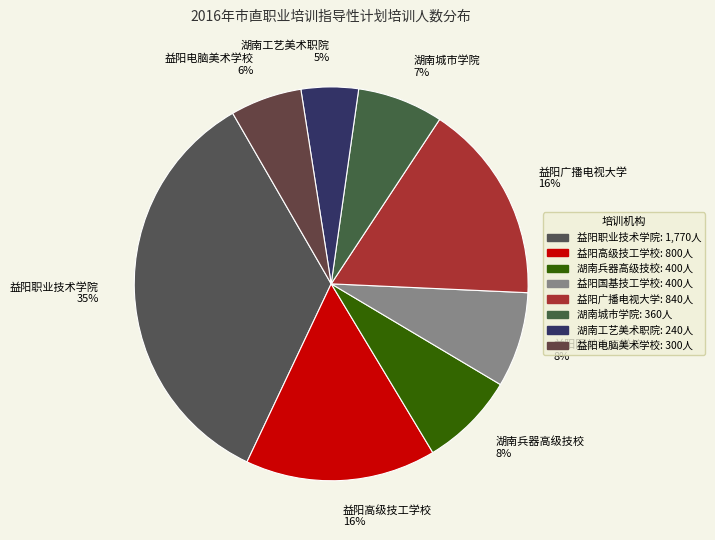

To the nearest percent, what is the average slice percentage?

12%